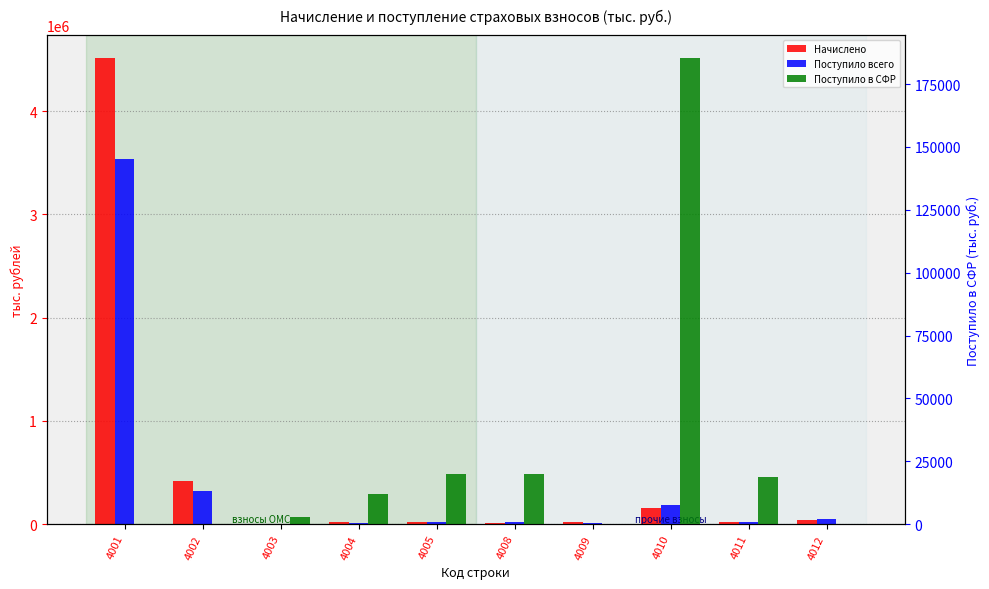

Rank the series by their average value, from lowest to highest.

Поступило в СФР, Поступило всего, Начислено